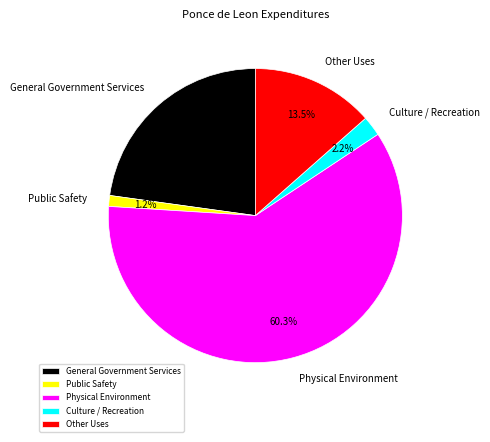

Rank the categories by value from lowest to highest.

Public Safety, Culture / Recreation, Other Uses, General Government Services, Physical Environment